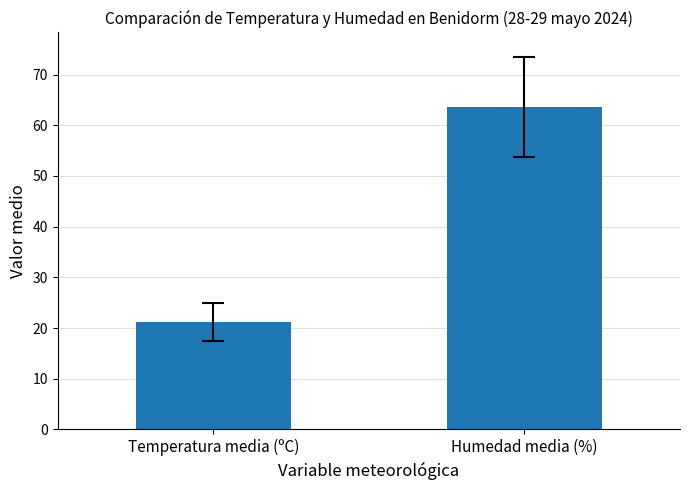

What is the change in value from Temperatura media (ºC) to Humedad media (%)?

+42.4